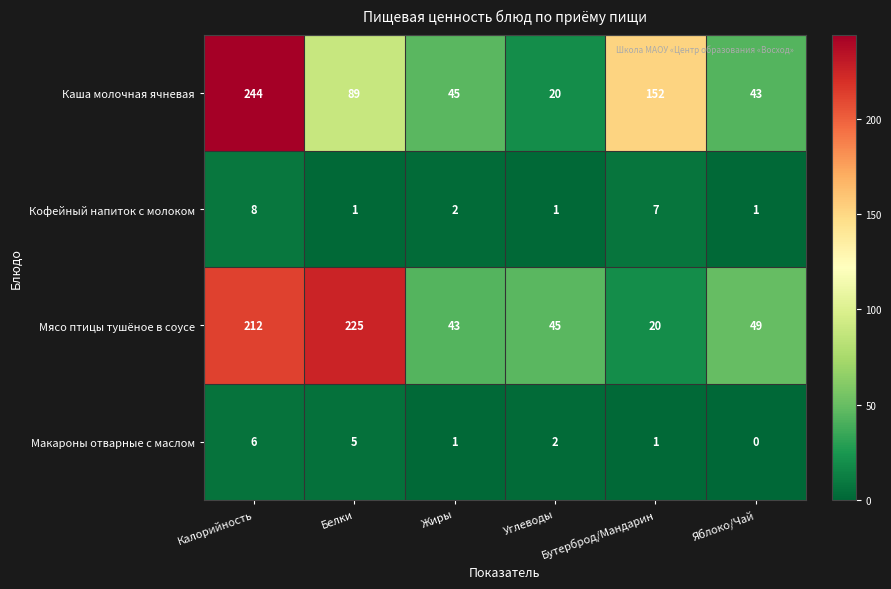

At which category does the chart reach its peak across all series?

Калорийность